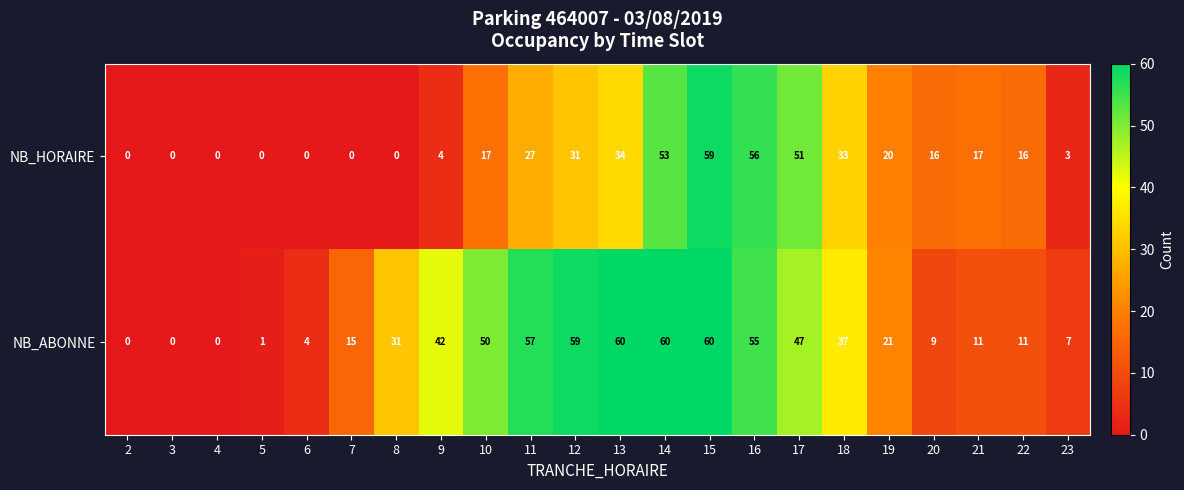

The NB_ABONNE series shows 35 at 3. True or false?

False